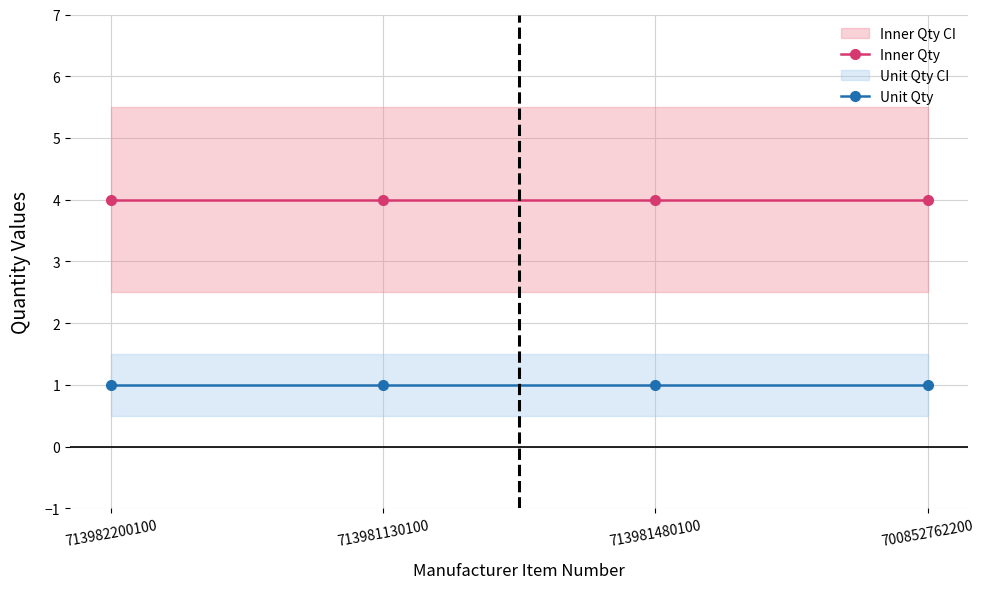

Which series has the largest total across all categories?

Inner Qty